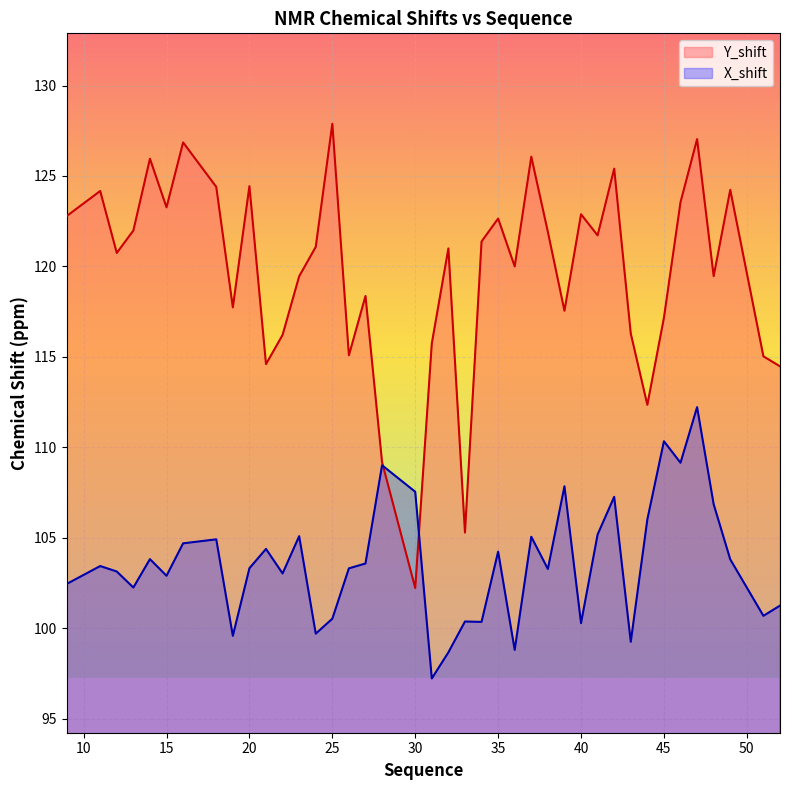

Is the value of Y_shift at 13 greater than the value of X_shift at 41?

Yes